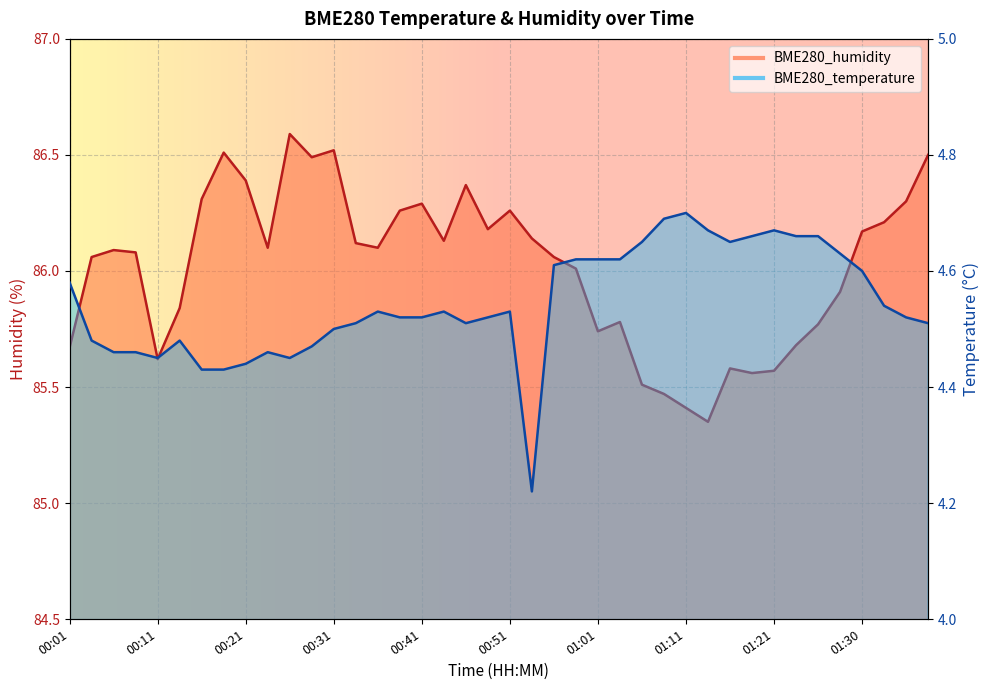

Reading right to left, transcribe all the data shown in this chart.

BME280_temperature: 01:38=4.5	01:35=4.5	01:33=4.5	01:30=4.6	01:28=4.6	01:25=4.7	01:23=4.7	01:21=4.7	01:18=4.7	01:16=4.7	01:13=4.7	01:11=4.7	01:08=4.7	01:06=4.7	01:03=4.6	01:01=4.6	00:58=4.6	00:56=4.6	00:53=4.2	00:51=4.5	00:48=4.5	00:46=4.5	00:43=4.5	00:41=4.5	00:38=4.5	00:36=4.5	00:33=4.5	00:31=4.5	00:29=4.5	00:26=4.5	00:24=4.5	00:21=4.4	00:19=4.4	00:16=4.4	00:14=4.5	00:11=4.5	00:09=4.5	00:06=4.5	00:04=4.5	00:01=4.6
BME280_humidity: 01:38=86.5	01:35=86.3	01:33=86.2	01:30=86.2	01:28=85.9	01:25=85.8	01:23=85.7	01:21=85.6	01:18=85.6	01:16=85.6	01:13=85.3	01:11=85.4	01:08=85.5	01:06=85.5	01:03=85.8	01:01=85.7	00:58=86.0	00:56=86.1	00:53=86.1	00:51=86.3	00:48=86.2	00:46=86.4	00:43=86.1	00:41=86.3	00:38=86.3	00:36=86.1	00:33=86.1	00:31=86.5	00:29=86.5	00:26=86.6	00:24=86.1	00:21=86.4	00:19=86.5	00:16=86.3	00:14=85.8	00:11=85.6	00:09=86.1	00:06=86.1	00:04=86.1	00:01=85.7